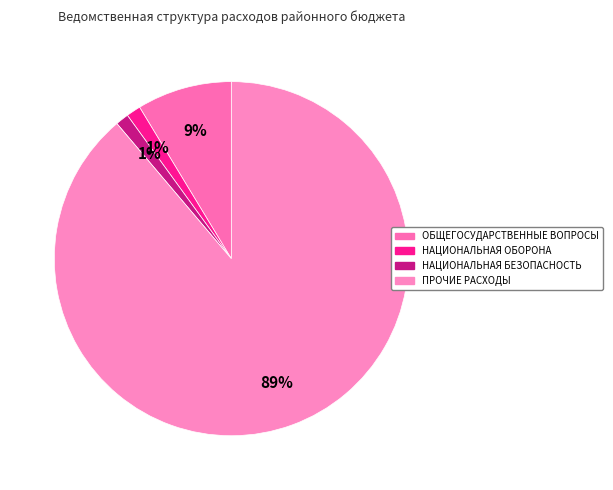

Count the number of slices in the pie.

4